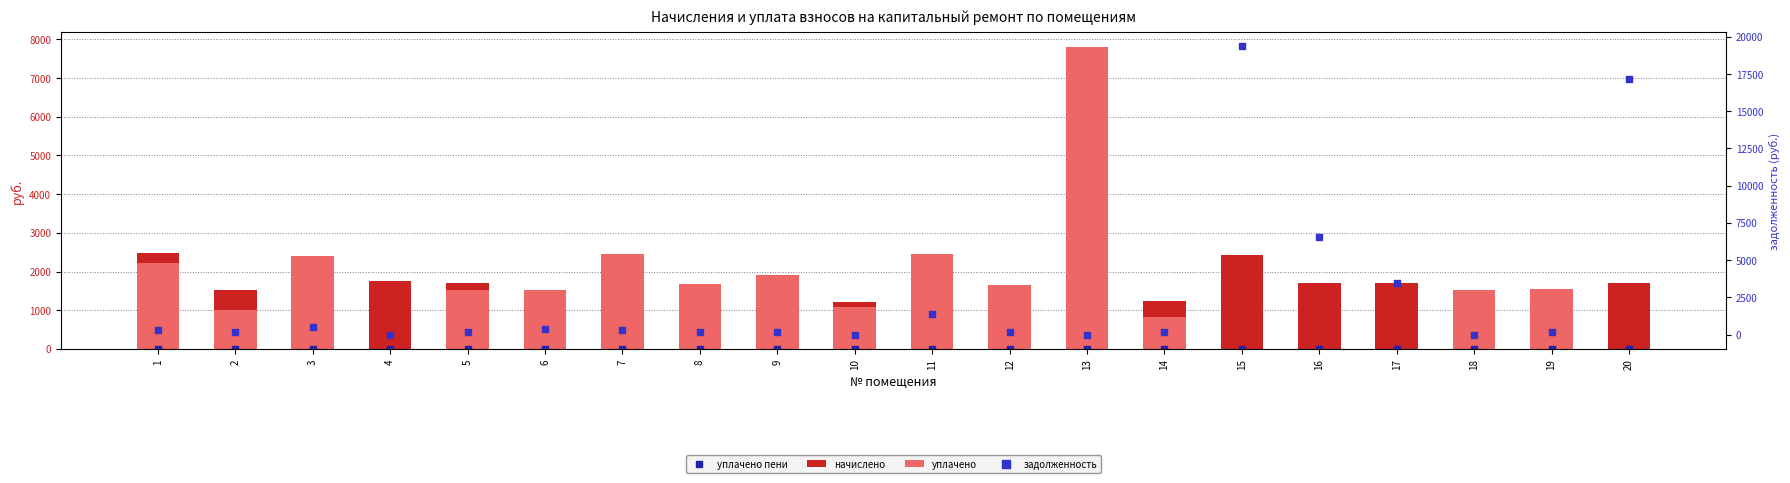

Which series reaches the maximum Y coordinate?

задолженность